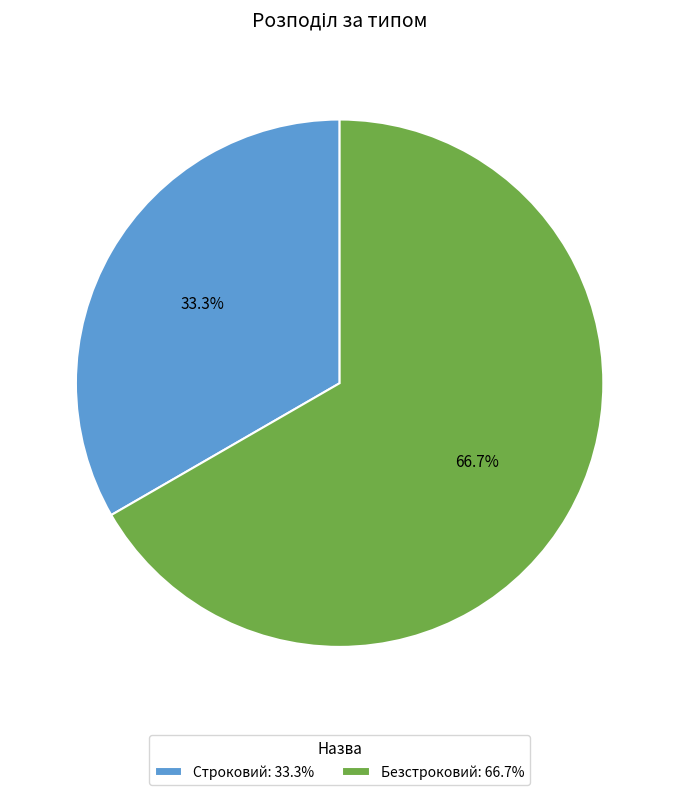

To the nearest percent, what portion does Строковий represent?

33%